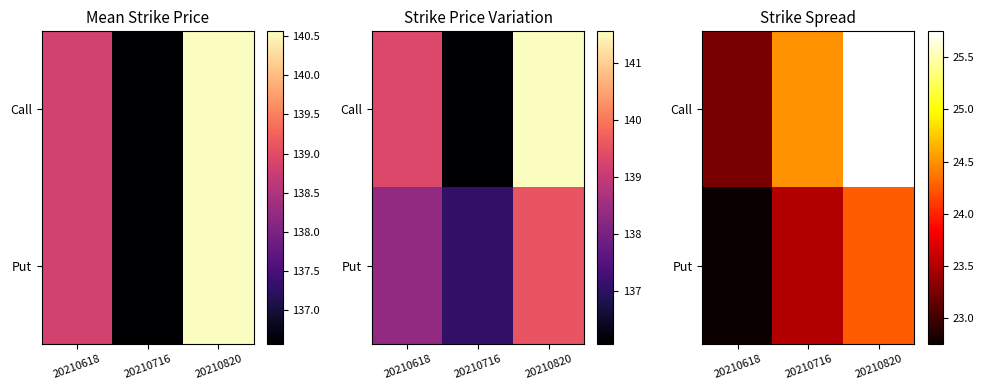

At which label does Call reach its peak?

20210820